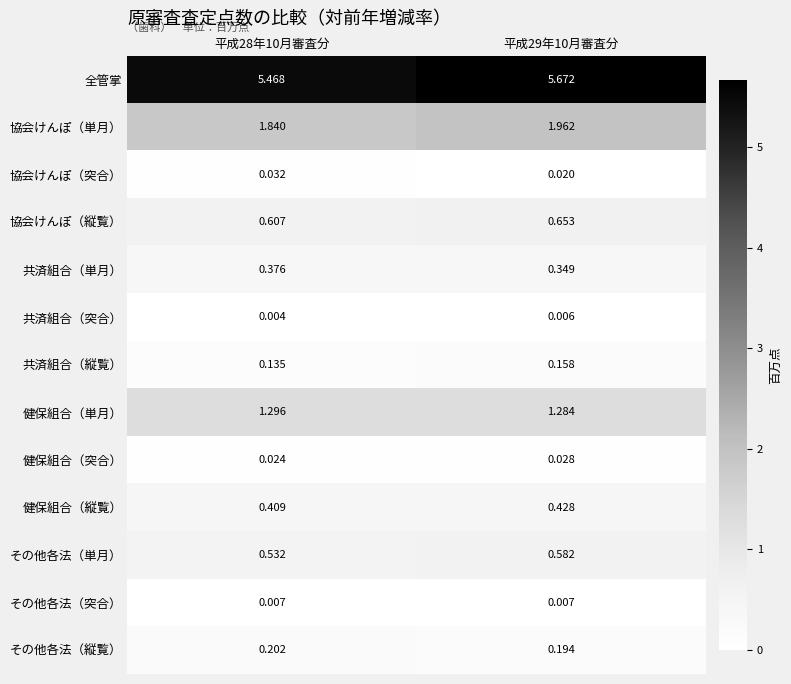

How many categories are shown in the chart?

2